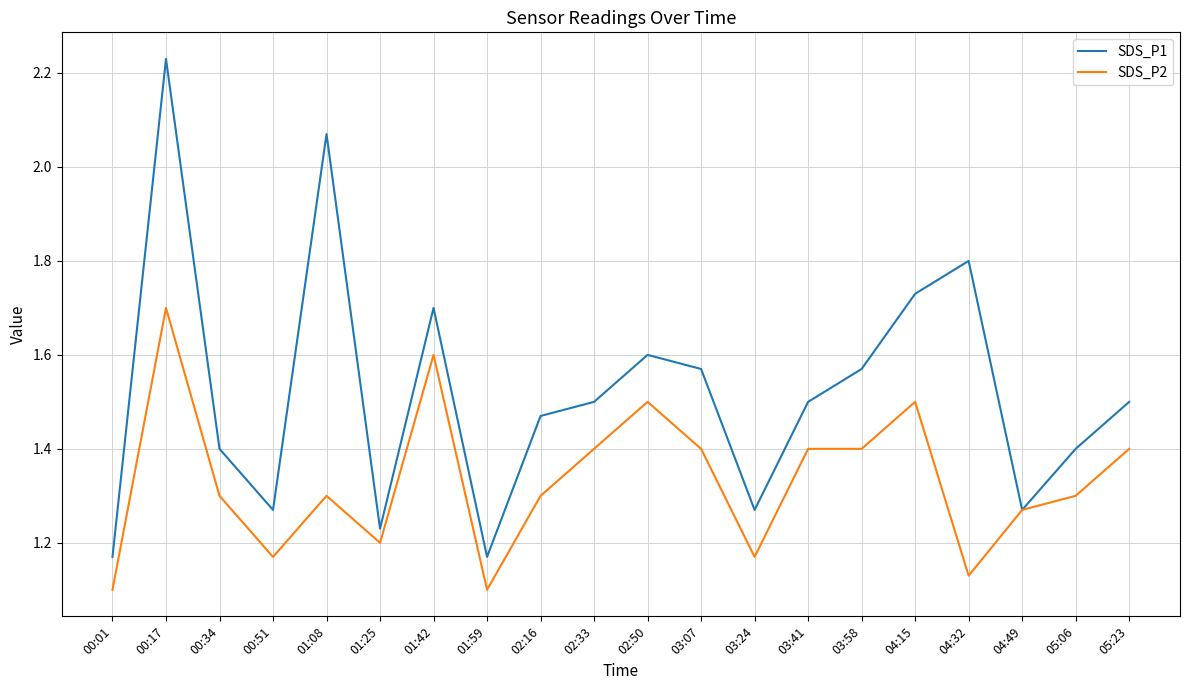

What is the spread (max minus min) of values at 04:32?

0.7